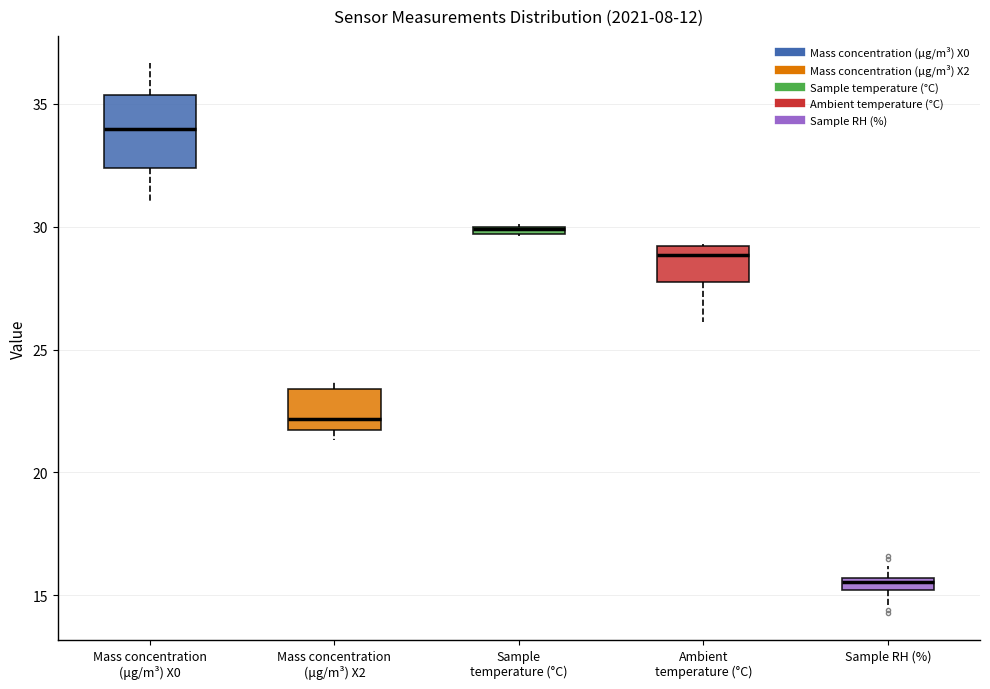

Where is the lower edge of the box for Sample temperature (°C) on the y-axis? The values are not printed on the chart, so give them approximately, as read against the axis.

29.5